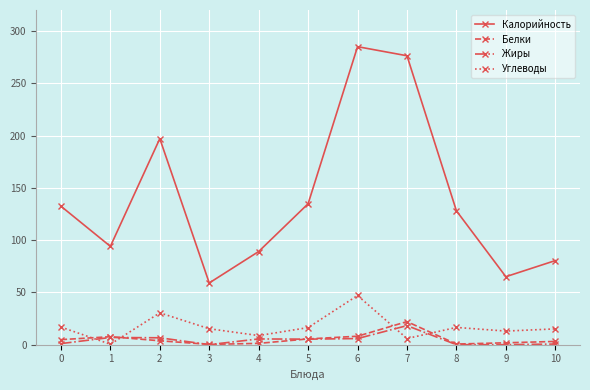

Where is the first local maximum for Углеводы?

2